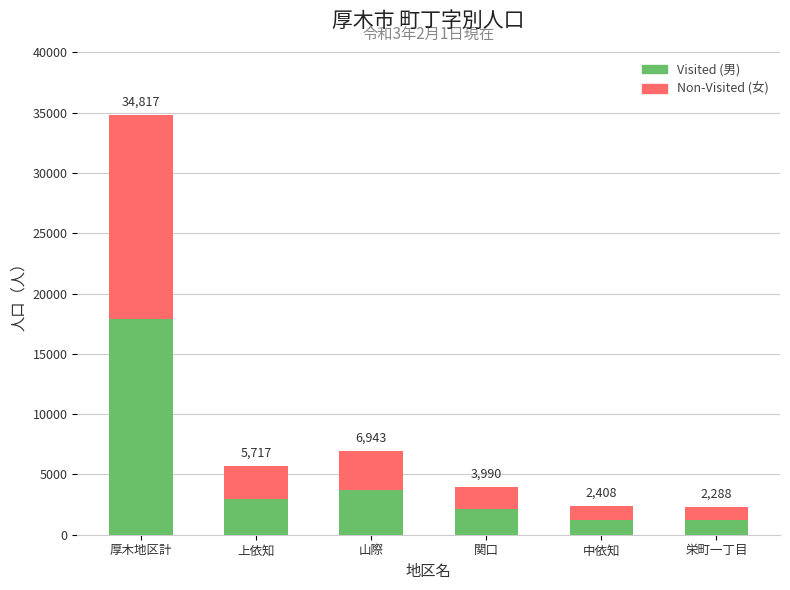

How many bars are there in total?

6